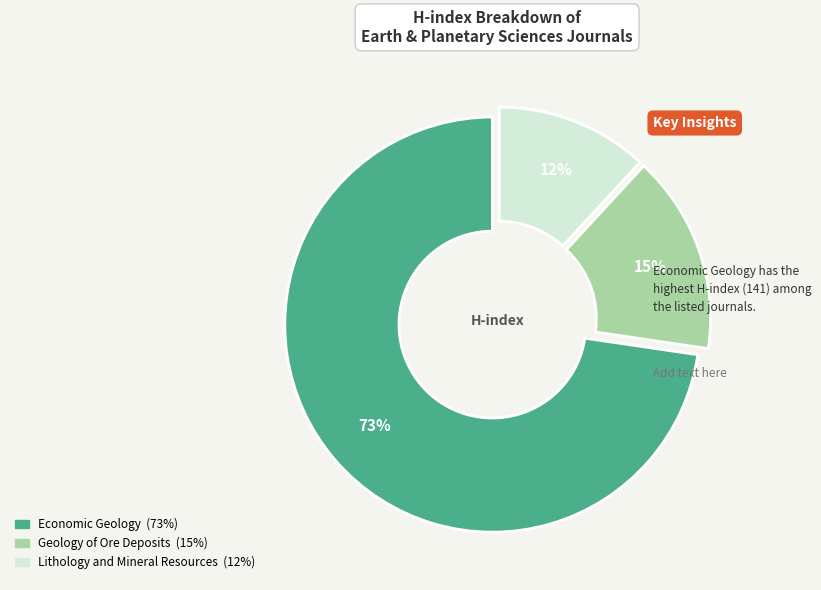

Count the number of slices in the pie.

3